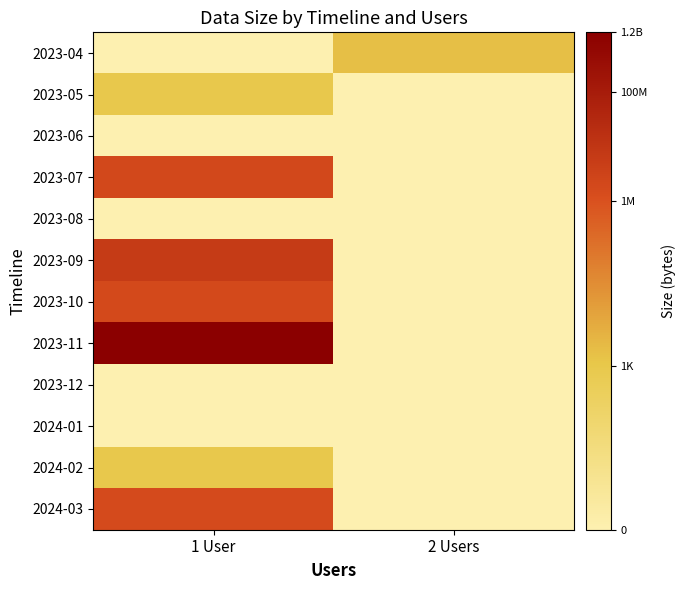

Count the number of categories in the chart.

2